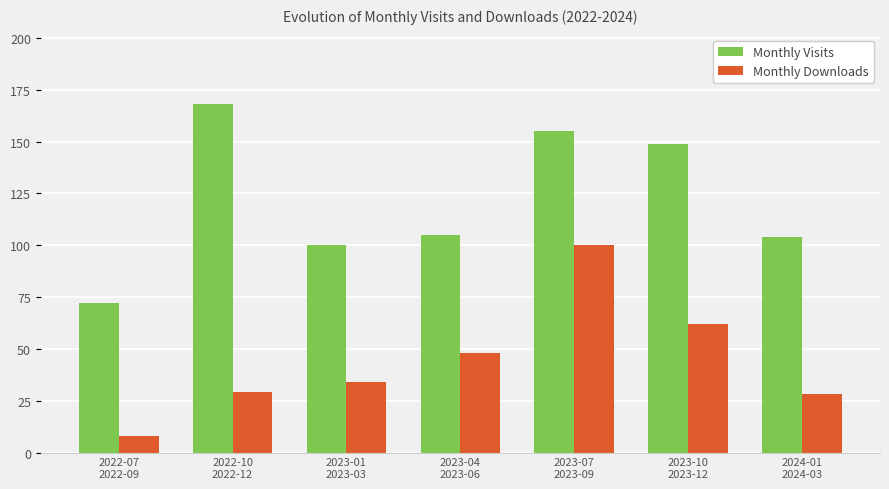

The value of Monthly Visits at 2022-10
2022-12 is 168. True or false?

True